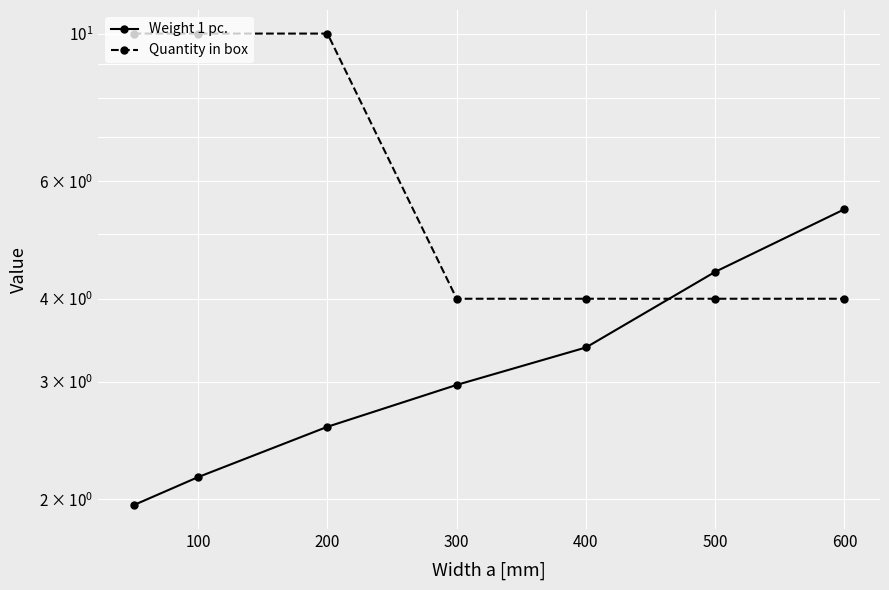

What is the sum of all Quantity in box values?

46.0